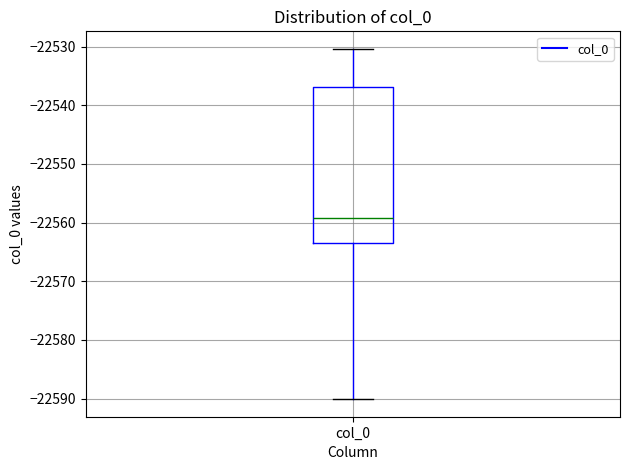

Read this box plot against the y-axis: the position of the median line, the range covered by the box, and the ends of both whiskers. The values are not printed on the chart, so give them approximately, as read against the axis.

median -22559, box -22564 to -22537, whiskers -22590 to -22530